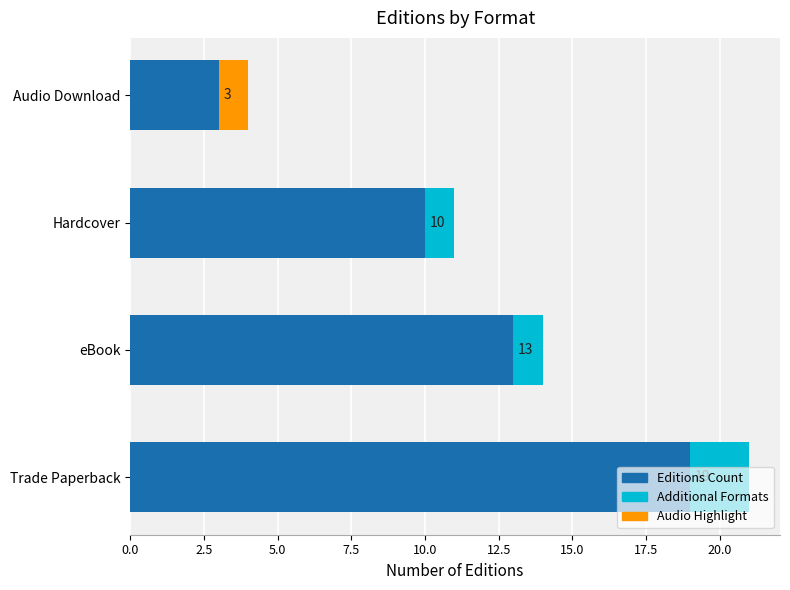

What is the value of the 4th bar from the left?

3